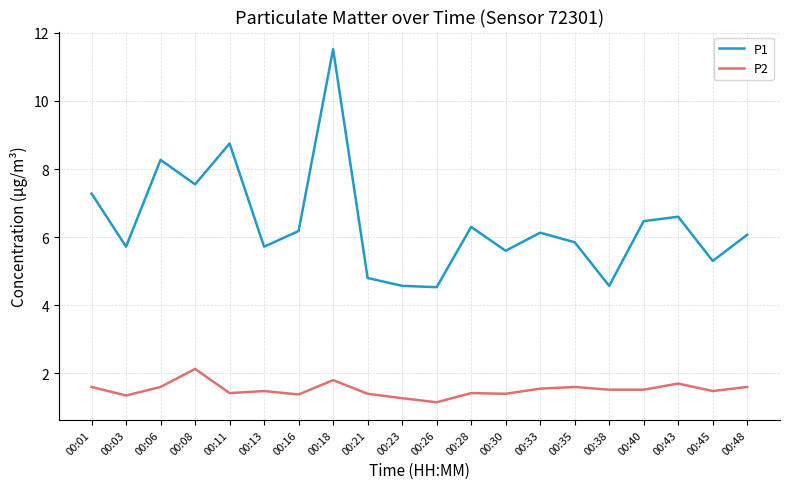

List the series in order of their overall mean, lowest first.

P2, P1